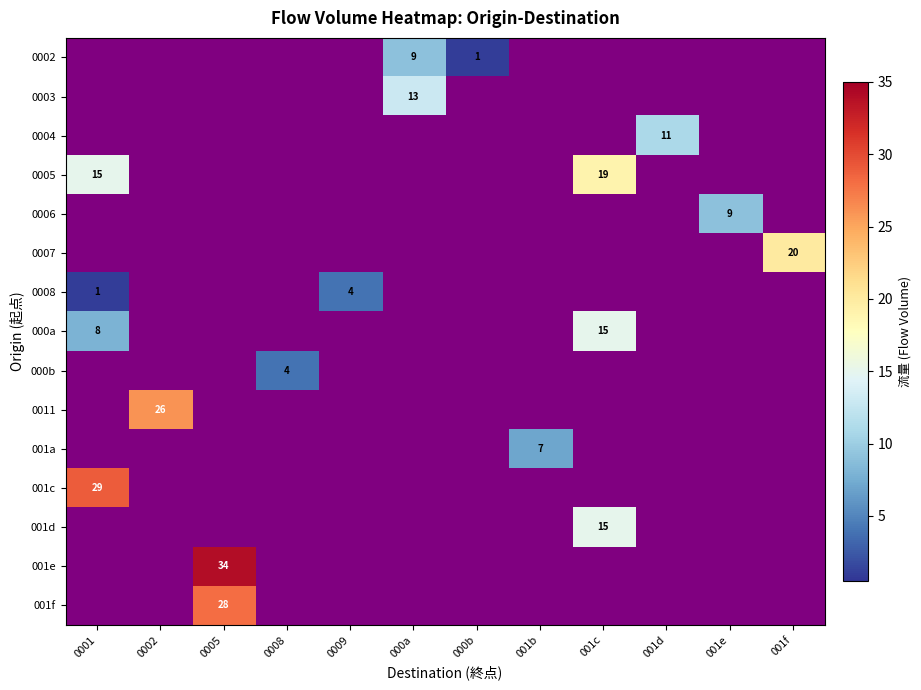

Is it true that 001a equals 10 at 001b?

False